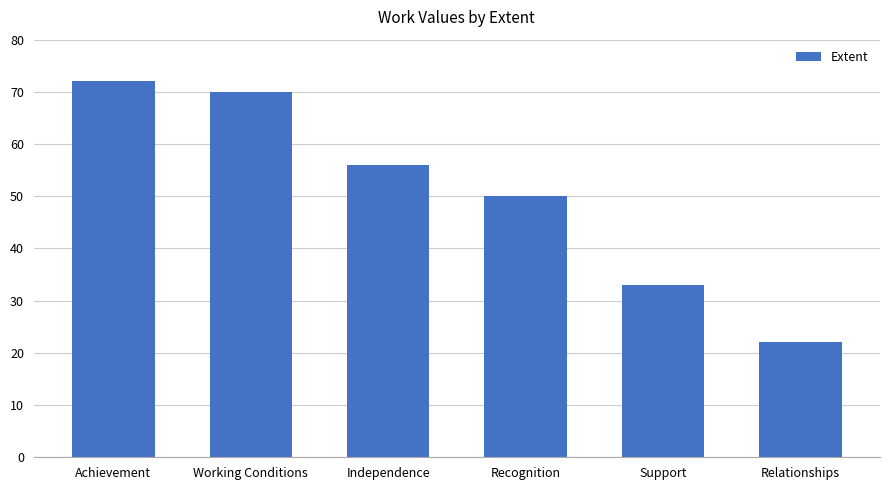

What is the difference between the second highest and minimum values?

48